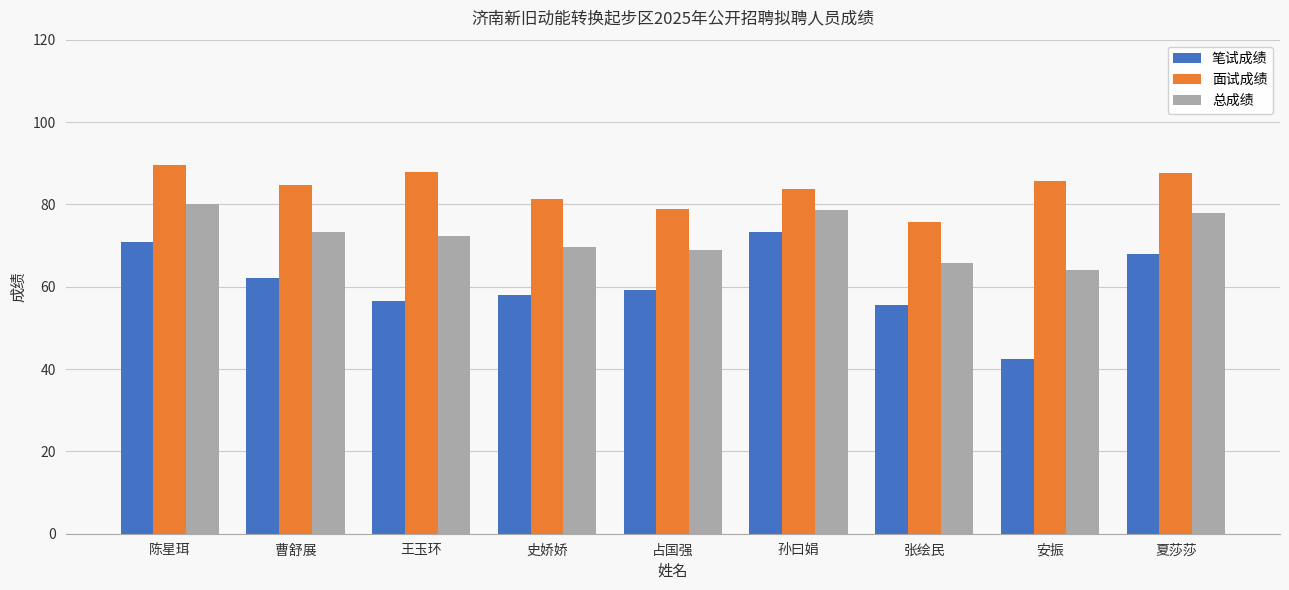

What is the minimum value for 总成绩?

64.0